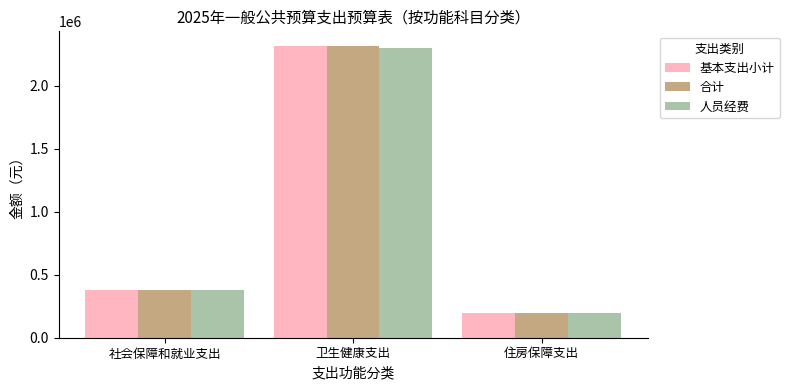

What are all the series names shown in the legend?

基本支出小计, 合计, 人员经费